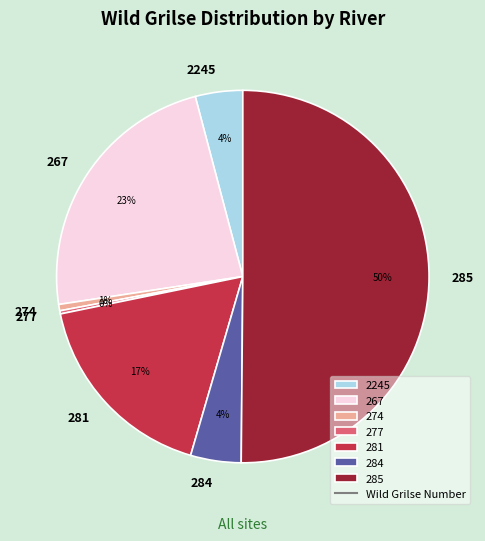

To the nearest percent, what is the average slice percentage?

14%